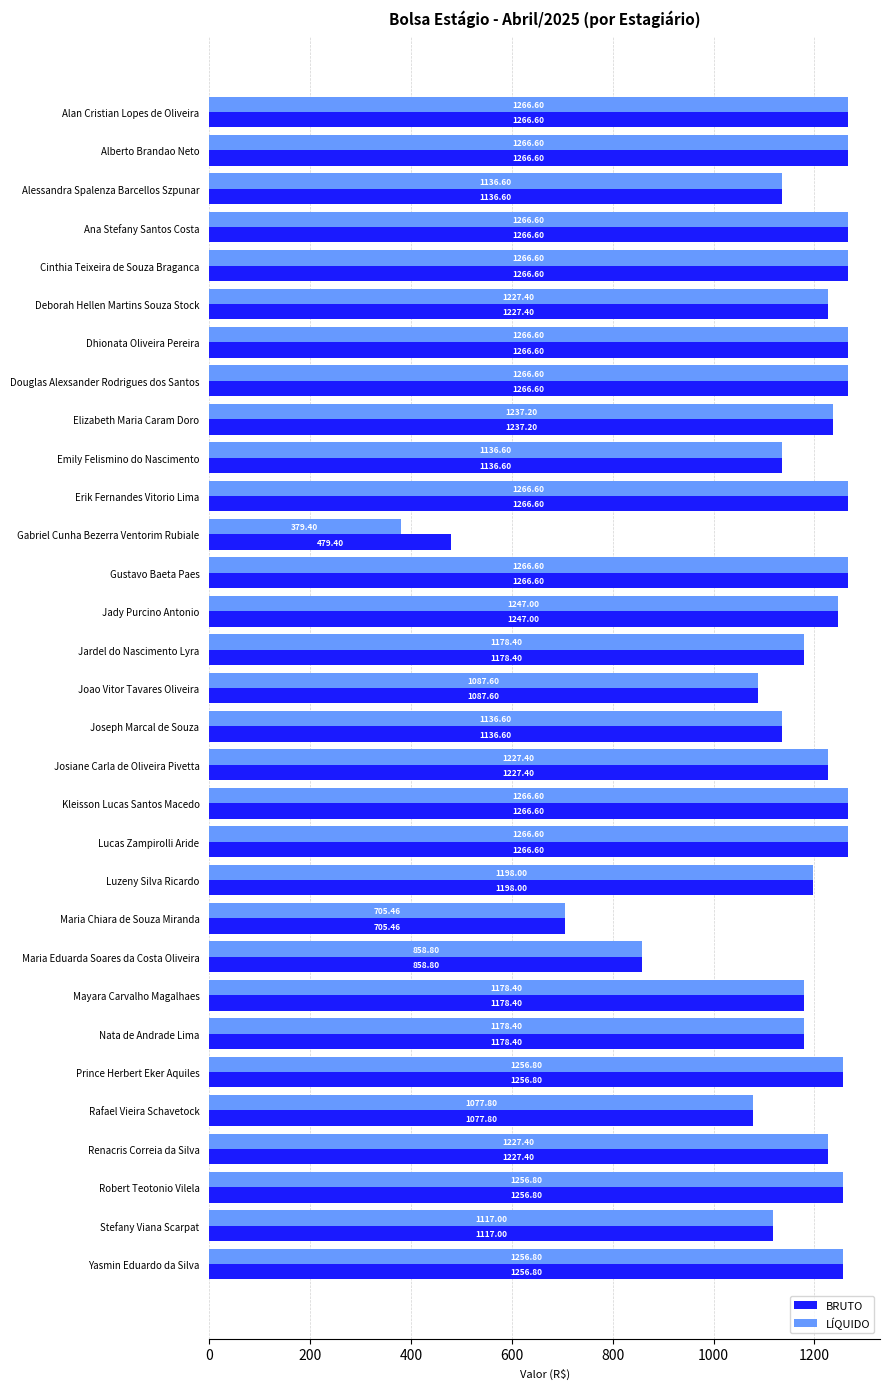

At how many categories does at least one series exceed 689?

30